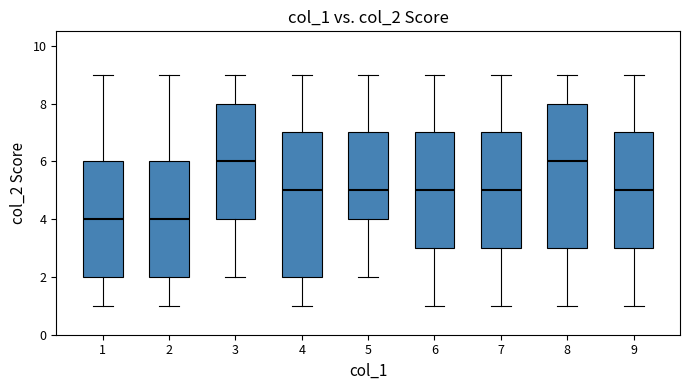

Reading left to right, transcribe this box plot: for each box, give where its median line is, the range the box spans, and where its two whiskers end, as read against the y-axis. The values are not printed on the chart, so give them approximately, as read against the axis.

1: median 4, box 2 to 6, whiskers 1 to 9
2: median 4, box 2 to 6, whiskers 1 to 9
3: median 6, box 4 to 8, whiskers 2 to 9
4: median 5, box 2 to 7, whiskers 1 to 9
5: median 5, box 4 to 7, whiskers 2 to 9
6: median 5, box 3 to 7, whiskers 1 to 9
7: median 5, box 3 to 7, whiskers 1 to 9
8: median 6, box 3 to 8, whiskers 1 to 9
9: median 5, box 3 to 7, whiskers 1 to 9